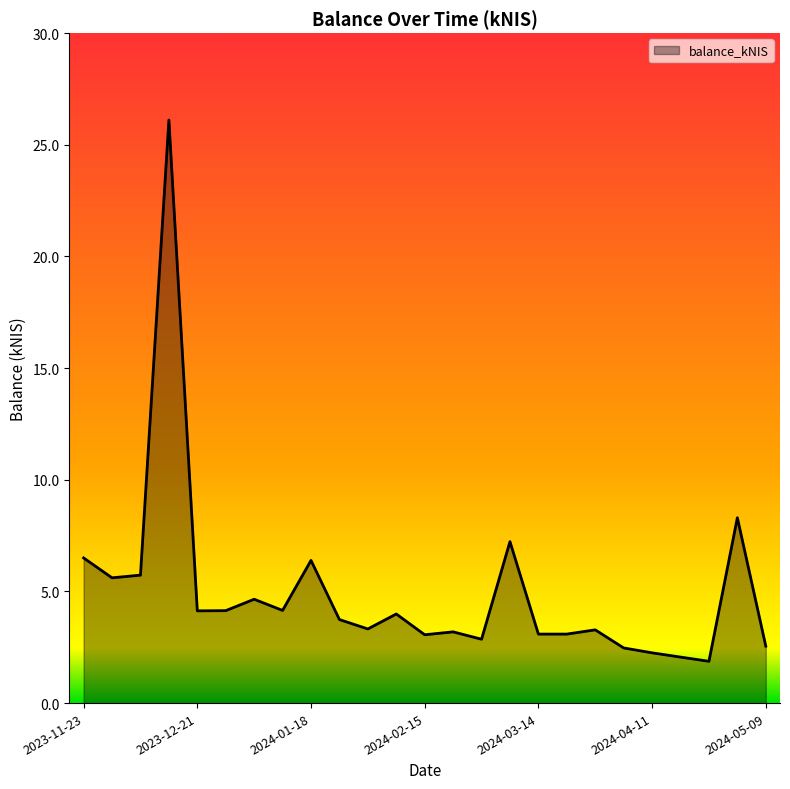

What is the difference between the maximum and minimum values?

24.2